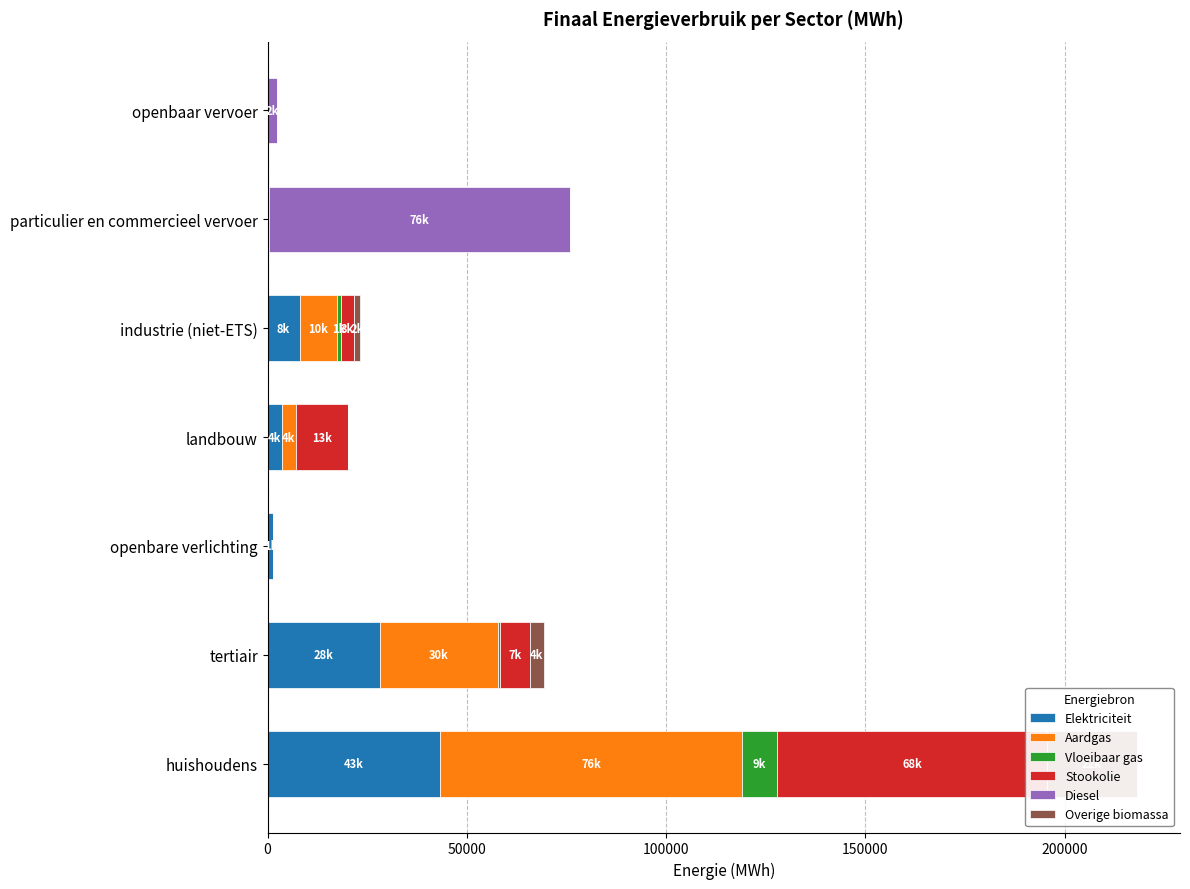

Reading right to left, list all the values displayed in this chart.

Elektriciteit: 0.0	29.0	8032.5	3570.3	1423.5	28157.7	43378.2
Aardgas: 0.0	67.1	9501.2	3504.9	0.0	29607.8	75749.2
Vloeibaar gas: 0.0	257.5	785.9	92.1	0.0	495.5	8689.7
Stookolie: 0.0	0.0	3404.2	13050.3	0.0	7487.3	67771.0
Diesel: 2349.3	75651.0	0.0	0.0	0.0	0.0	0.0
Overige biomassa: 0.0	0.0	1511.1	0.0	0.0	3548.1	22464.6